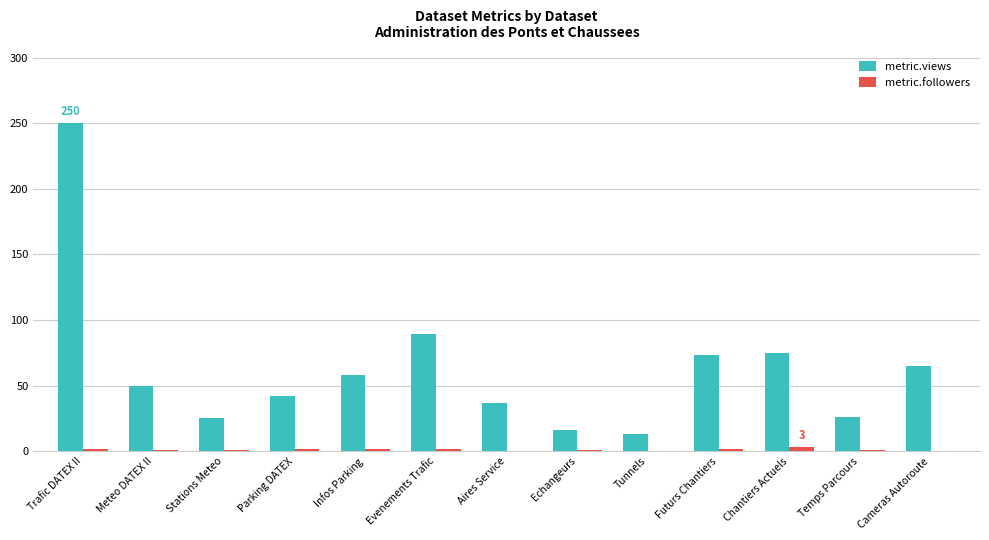

Which series has the largest total across all categories?

metric.views